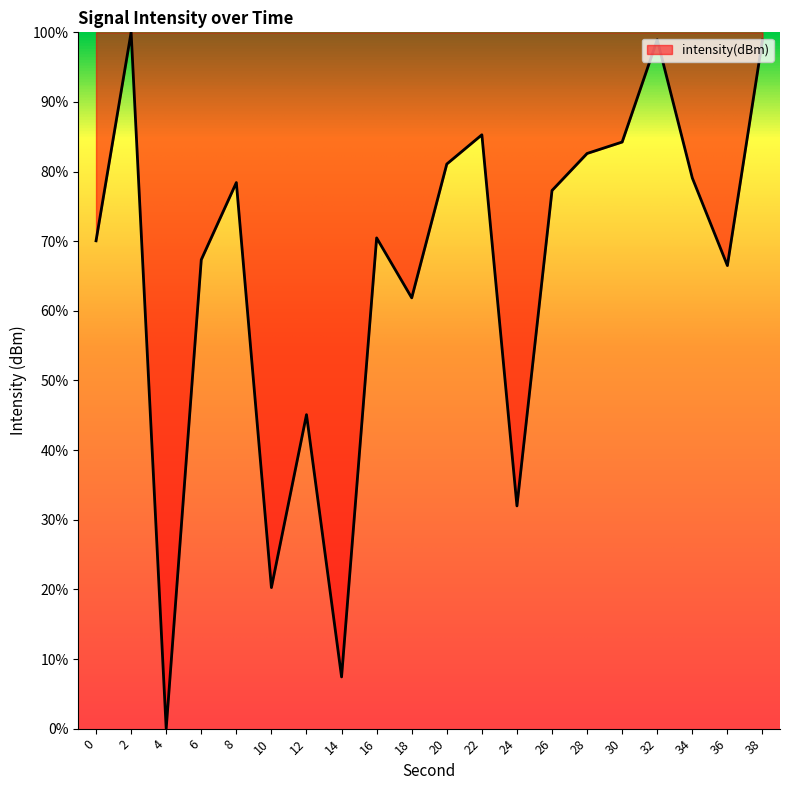

What is the difference between the maximum and minimum values?

100.0